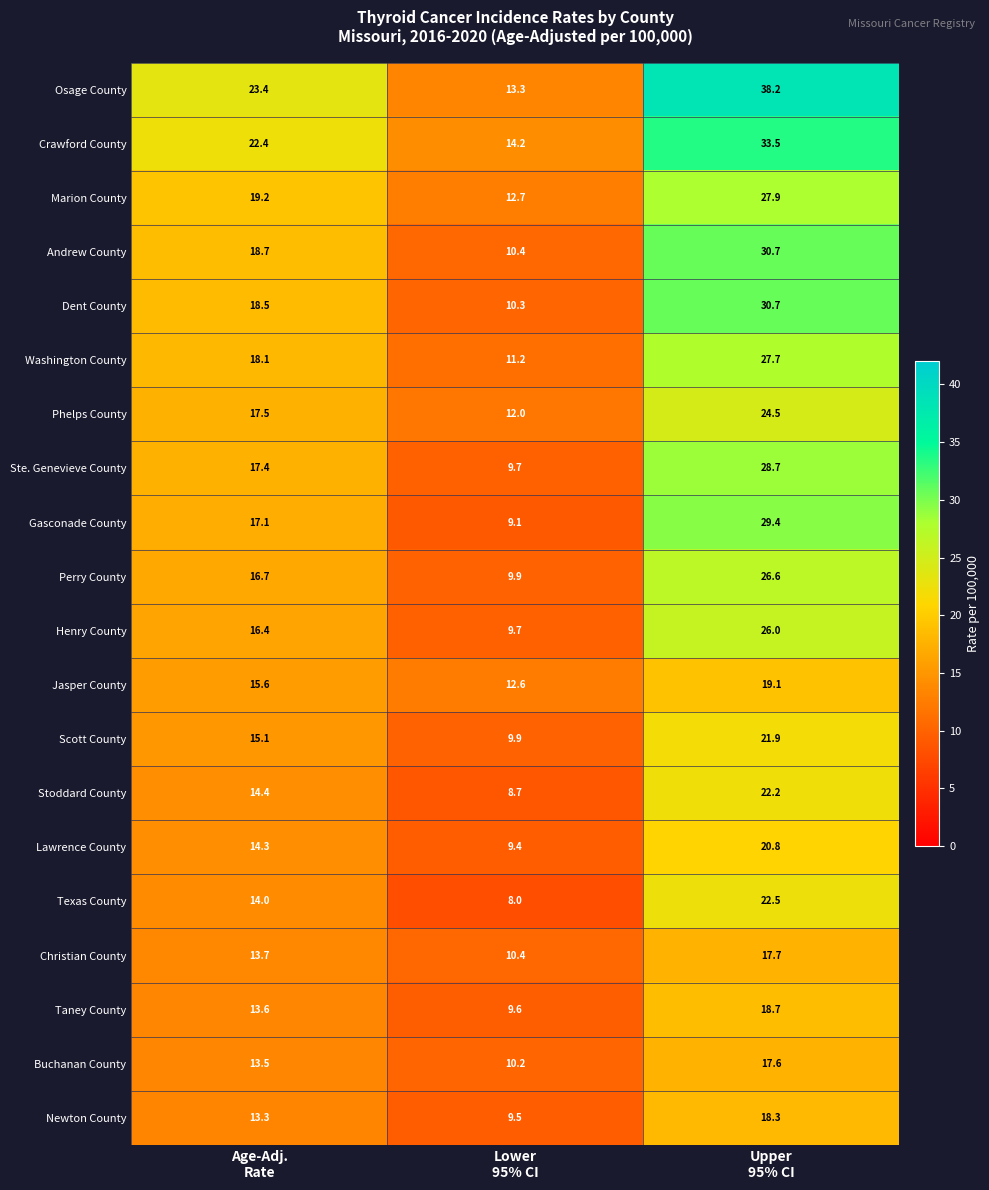

Count the number of data series in this chart.

20